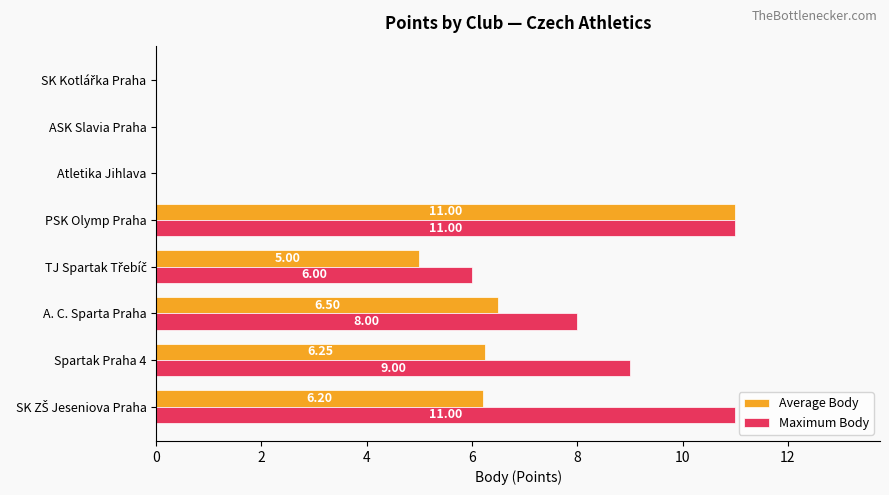

How many values in the Average Body series exceed 6?

4